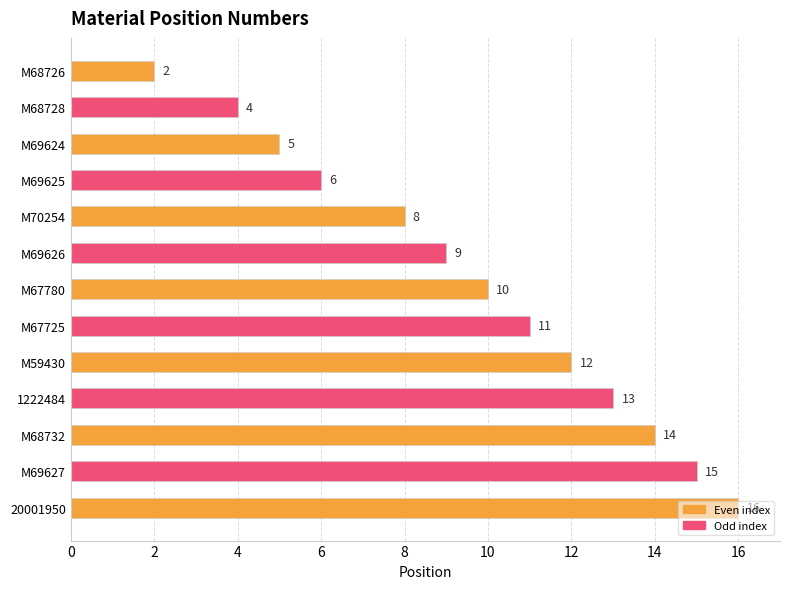

Between M69627 and M67725, which is larger?

M69627